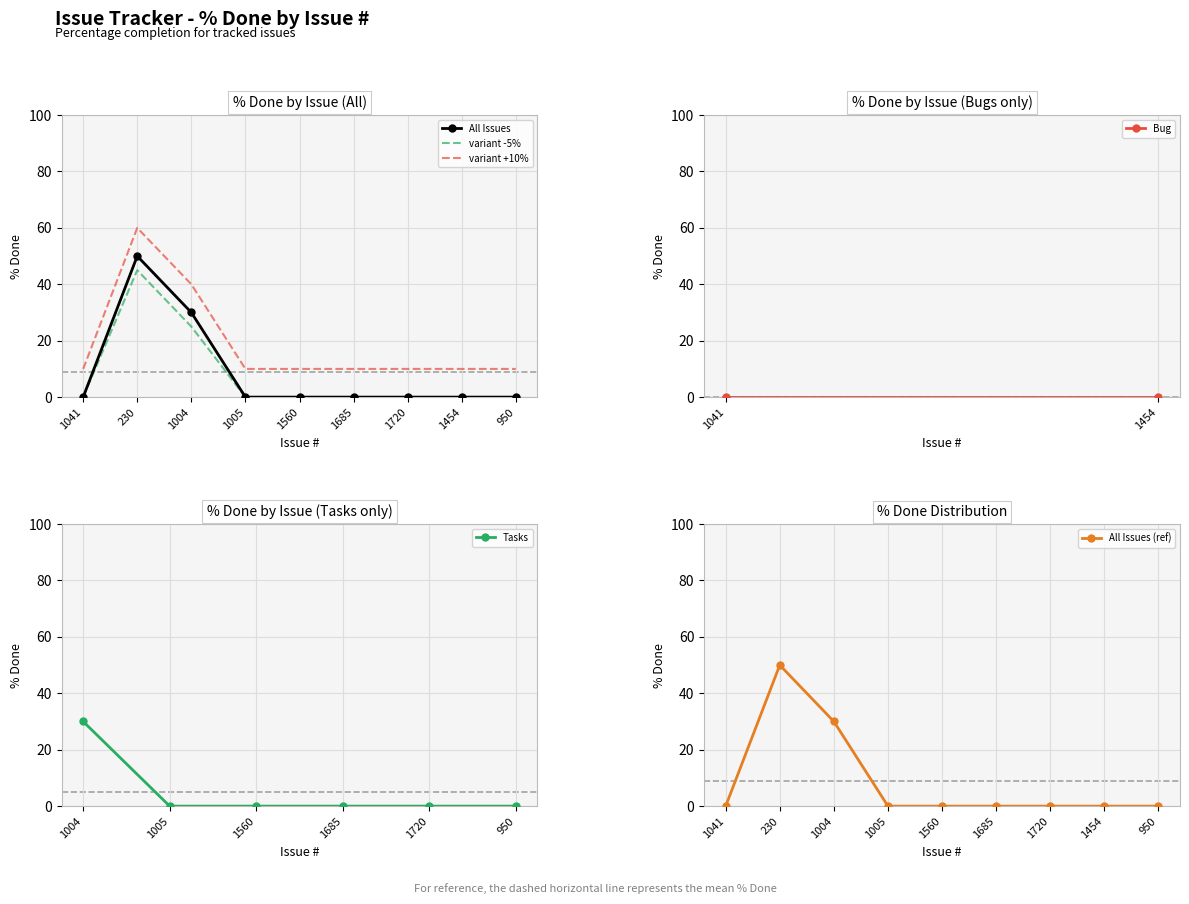

Rank the categories by value from lowest to highest.

1041, 1005, 1560, 1685, 1720, 1454, 950, 1004, 230